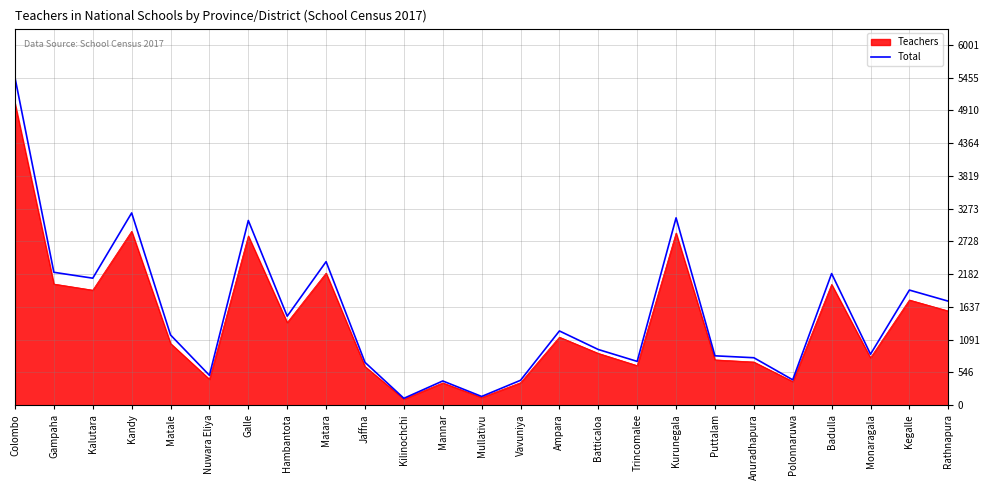

Where is Teachers nearest to the value 2565?

Galle